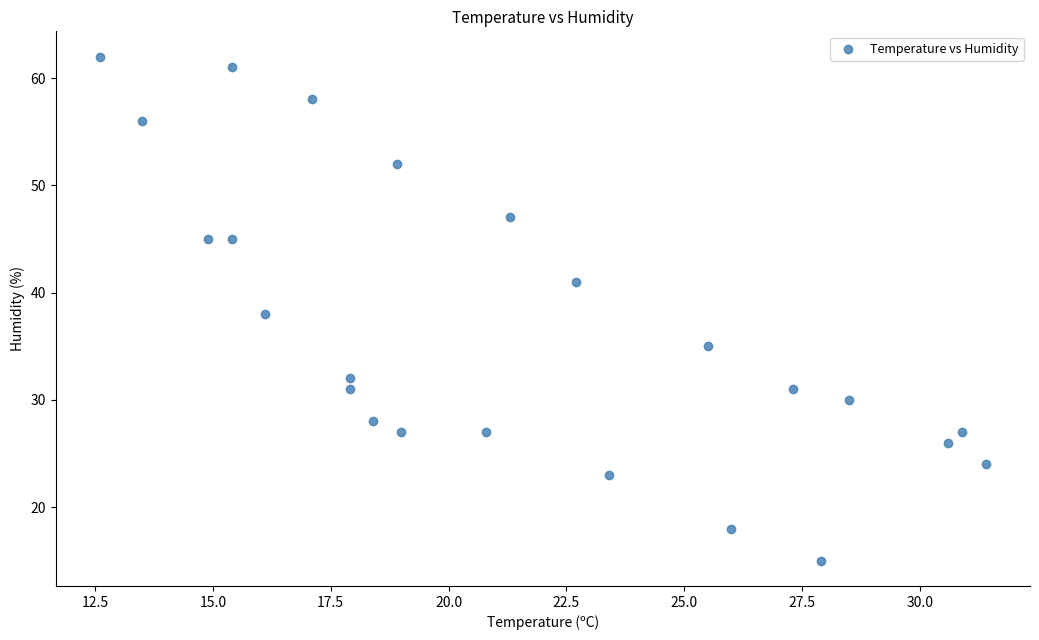

What is the range of Y values (max minus min)?

47